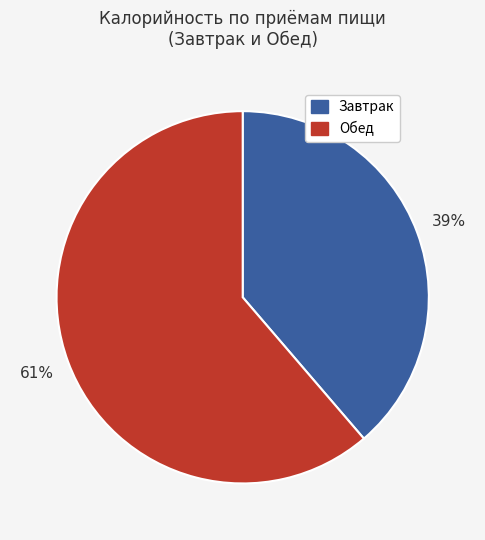

Rank the categories by value from highest to lowest.

Обед, Завтрак